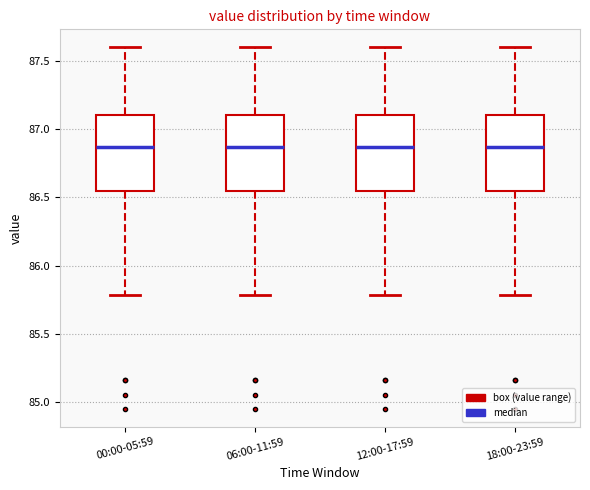

Where does the median line of the box for 00:00-05:59 sit on the y-axis? The values are not printed on the chart, so give them approximately, as read against the axis.

86.85